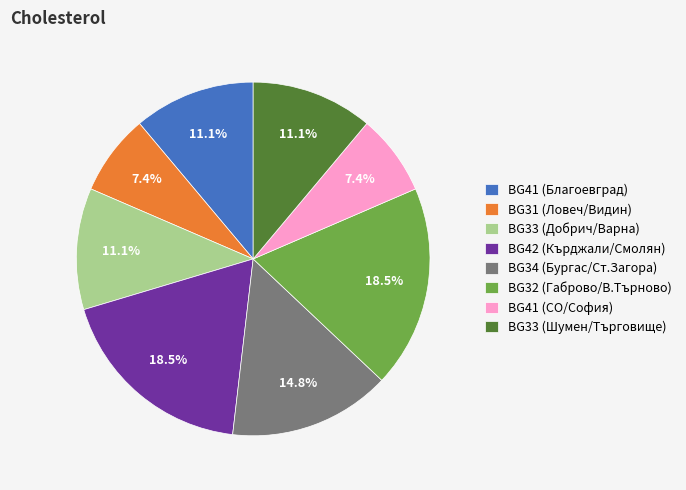

How much of the chart is everything except BG32 (Габрово/В.Търново)?

81.5%